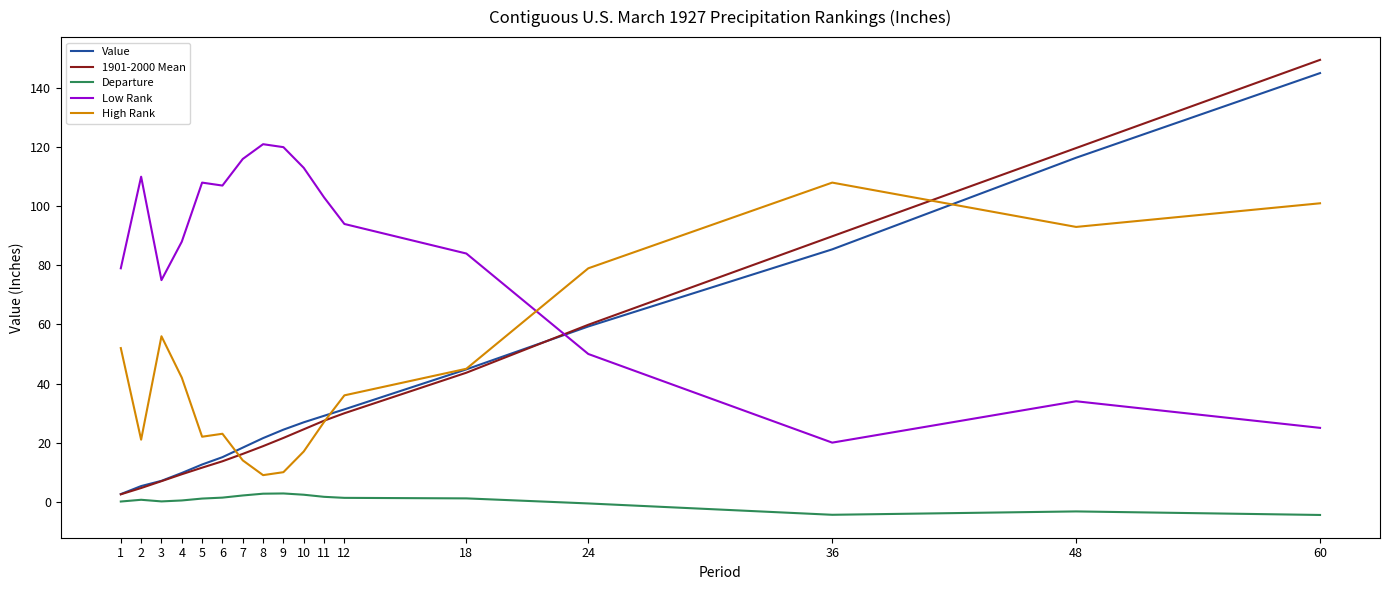

Which series has the largest range (max minus min)?

1901-2000 Mean